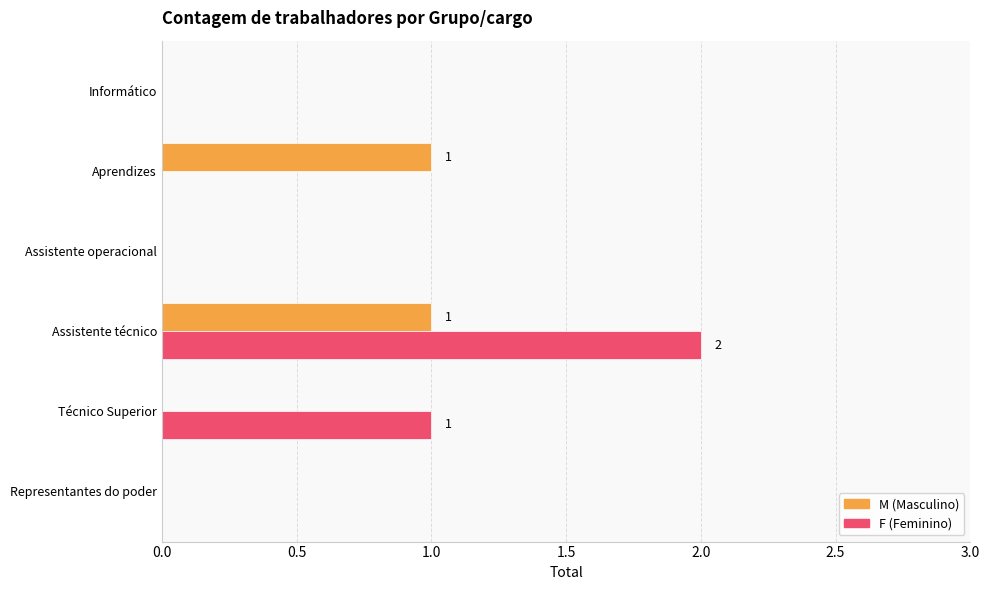

Which category has the highest value across all series?

Assistente técnico